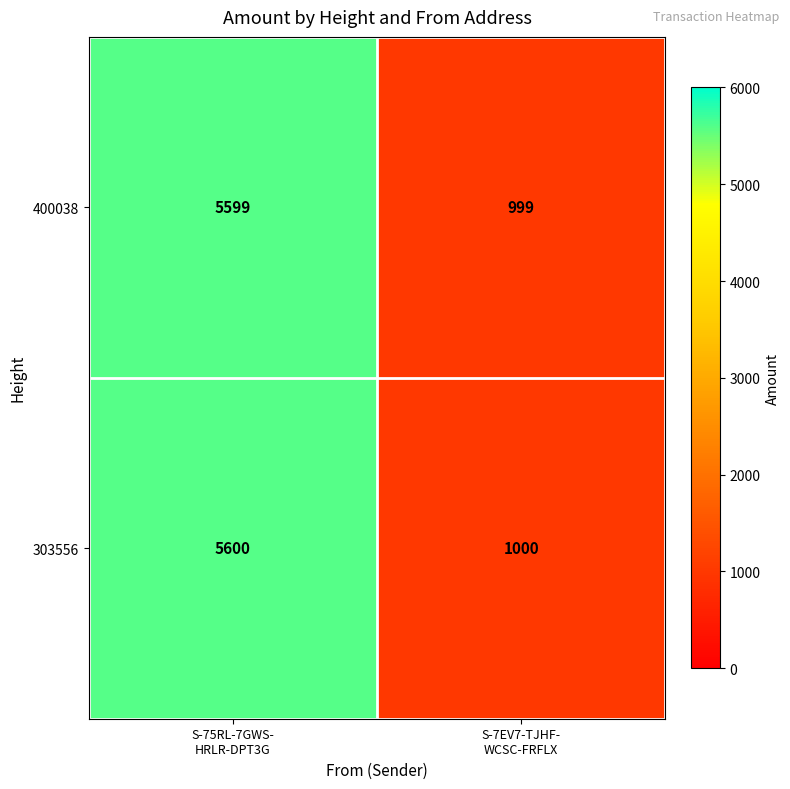

What is the total value across all series at S-75RL-7GWS-
HRLR-DPT3G?

11199